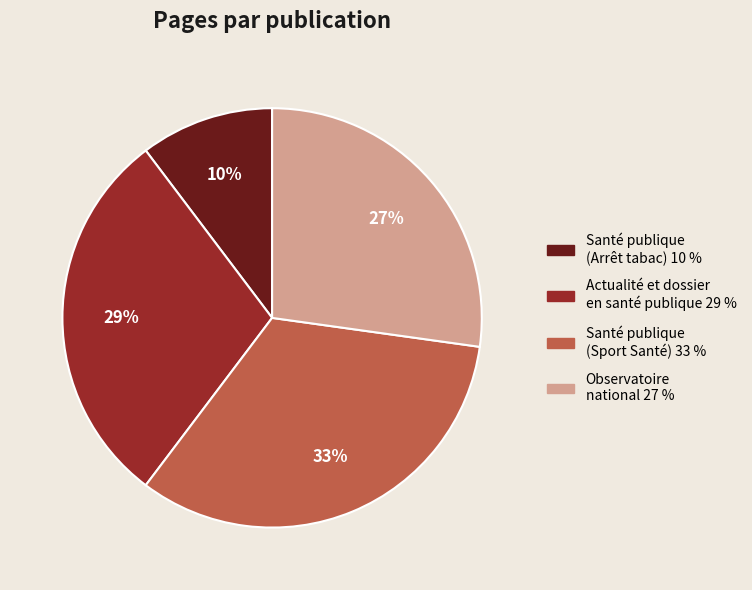

To the nearest percent, what is the difference between the Santé publique (Arrêt tabac) and Actualité et dossier en santé publique slice percentages?

19%